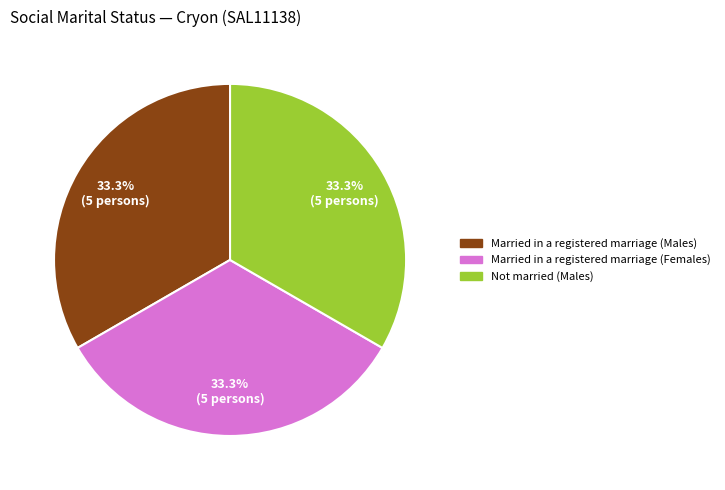

Does any single category account for the majority?

No